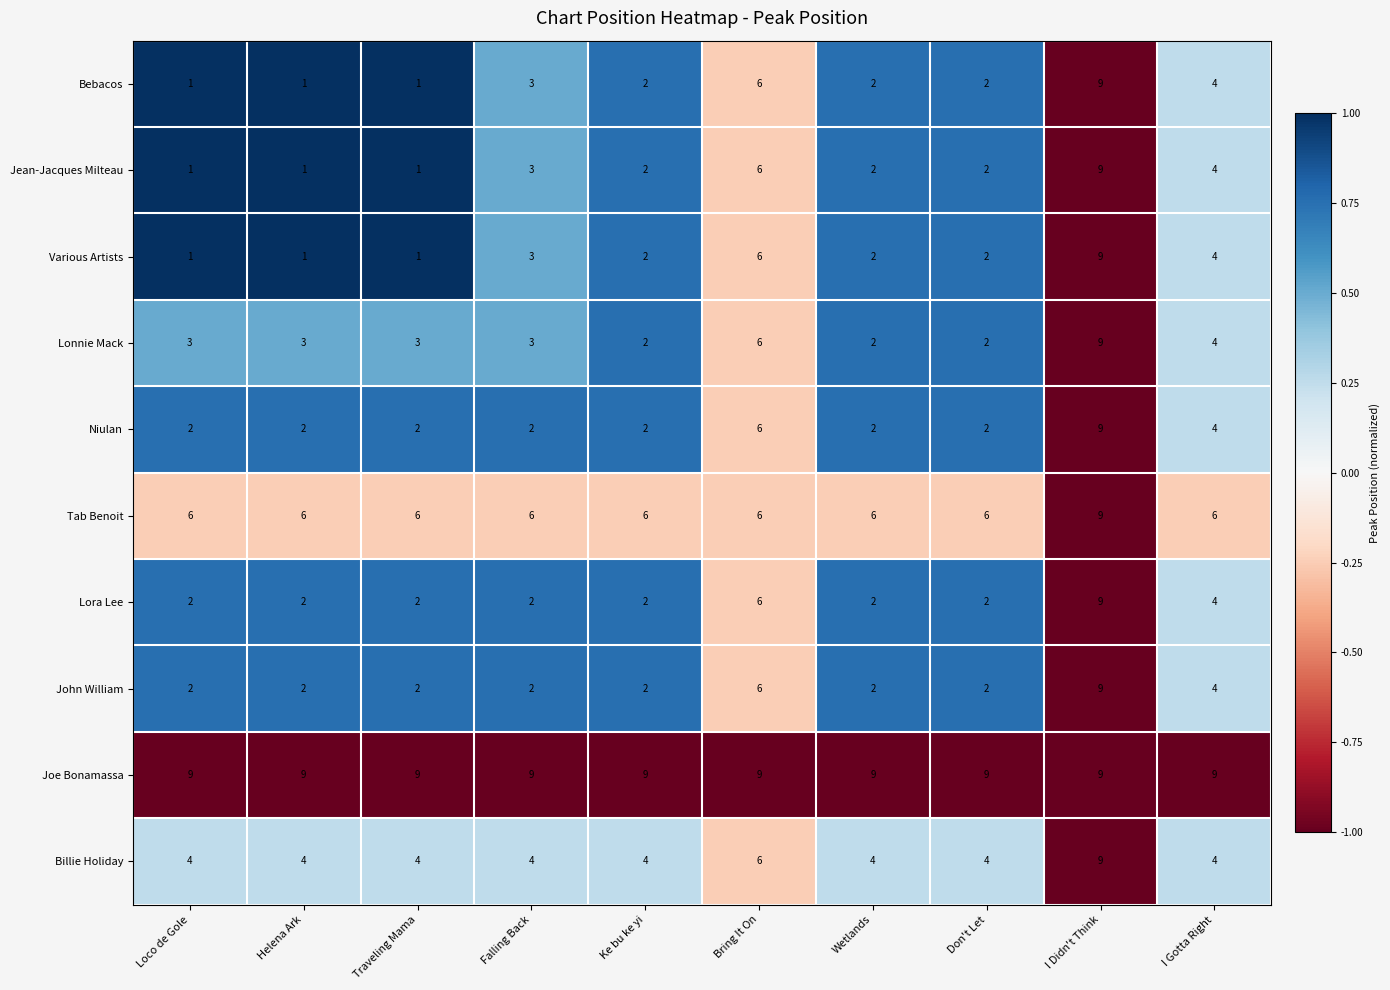

What is the spread (max minus min) of values at Falling Back?

7